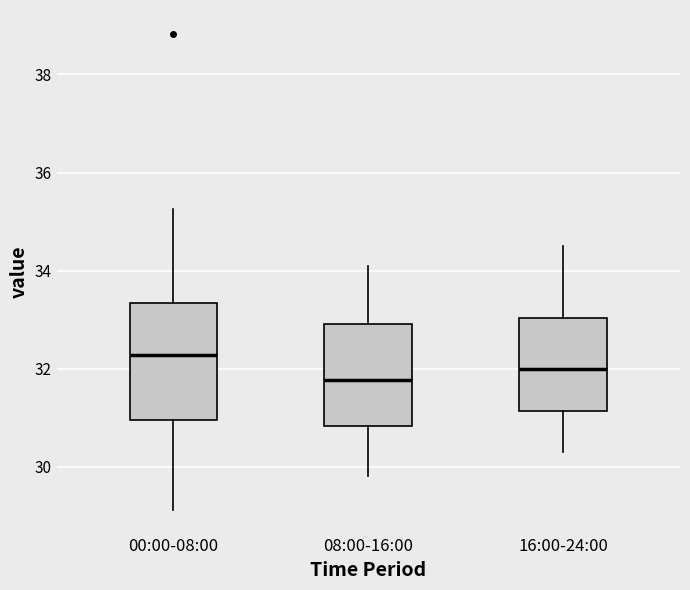

Comparing the boxes themselves (not the whiskers), which one is the tallest?

00:00-08:00